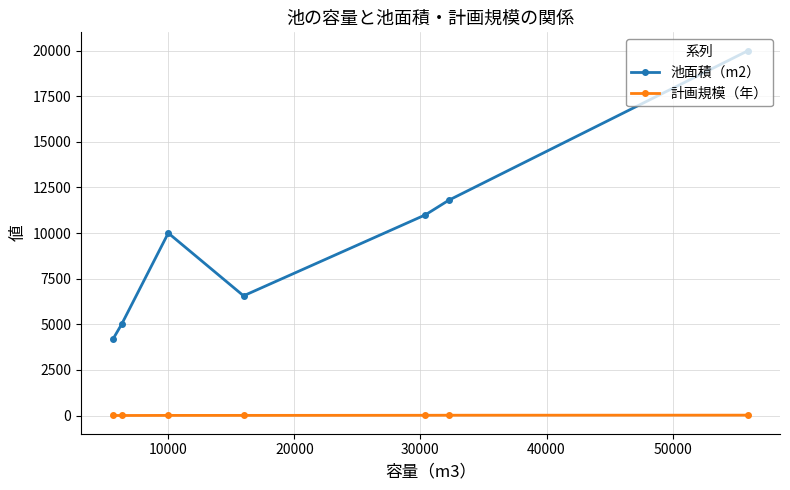

How many data points in 池面積（m2） are less than 10000?

3